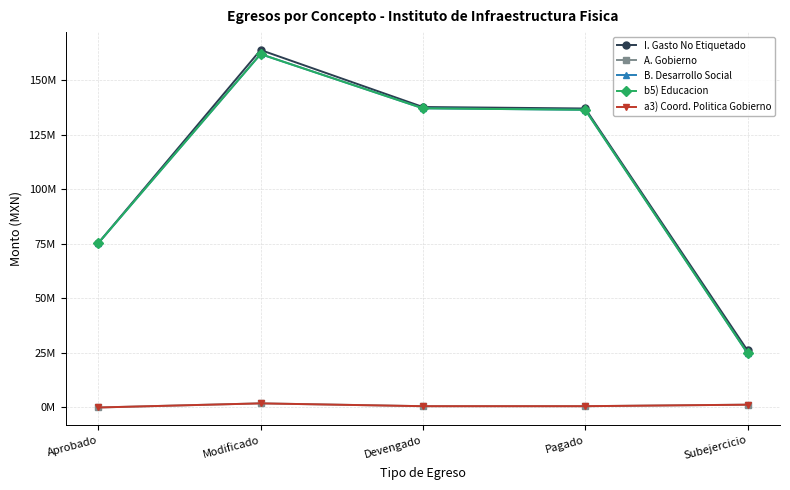

Is this an area chart (filled region under the line)?

No